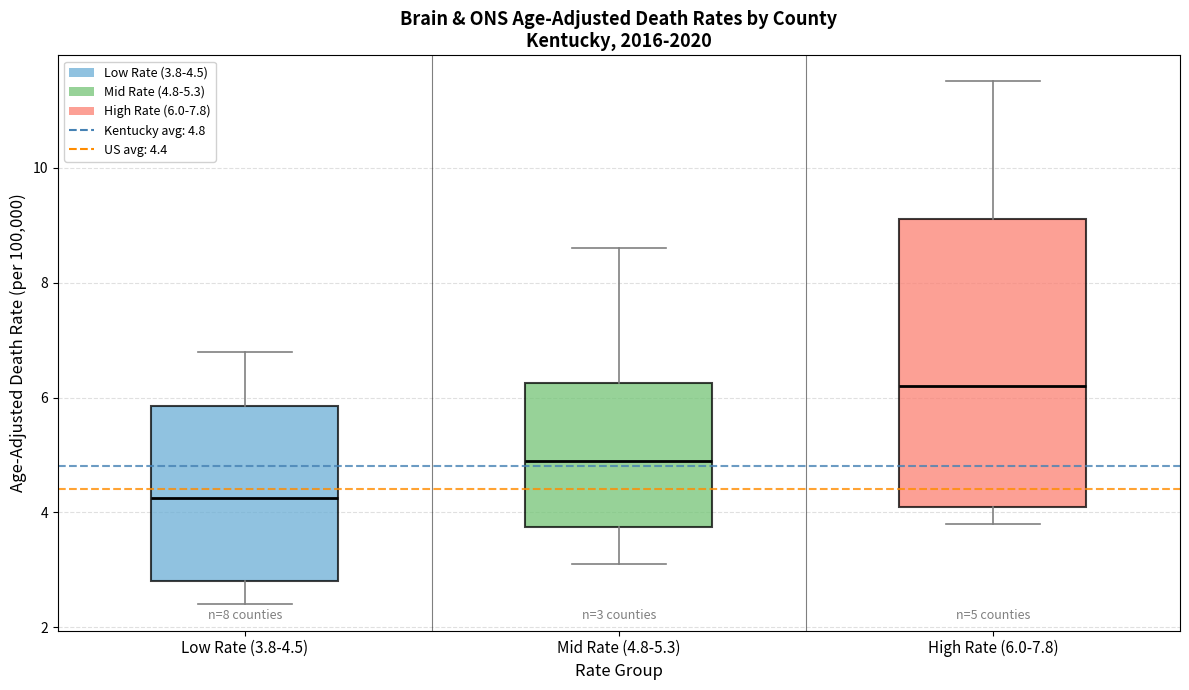

Which box's median line is the lowest?

Low Rate (3.8-4.5)